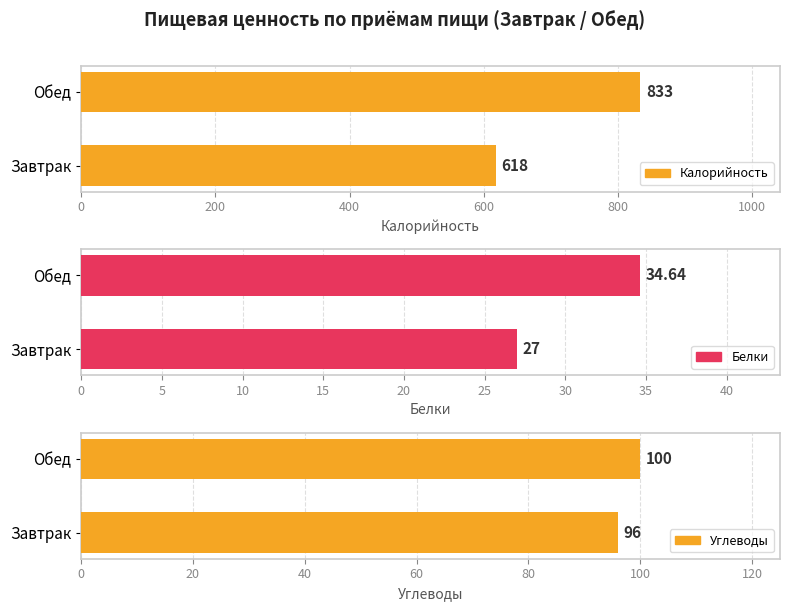

Is it true that Белки equals 27.0 at Завтрак?

True